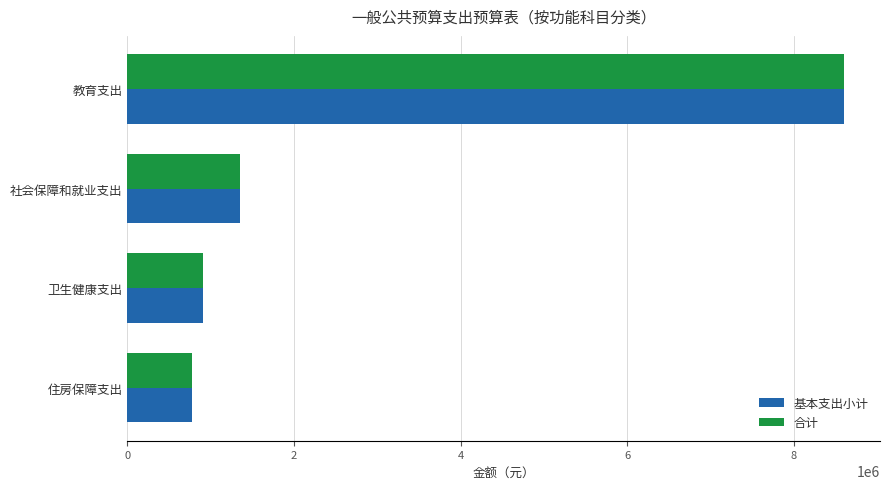

What is the total value across all series at 教育支出?

17209325.3